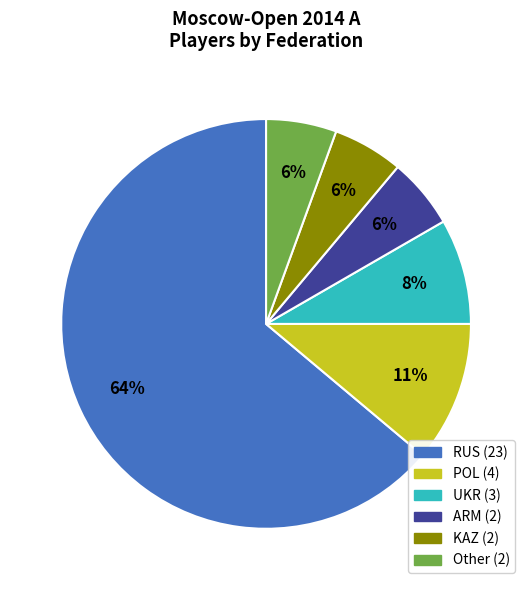

Is there a majority slice in this chart?

Yes